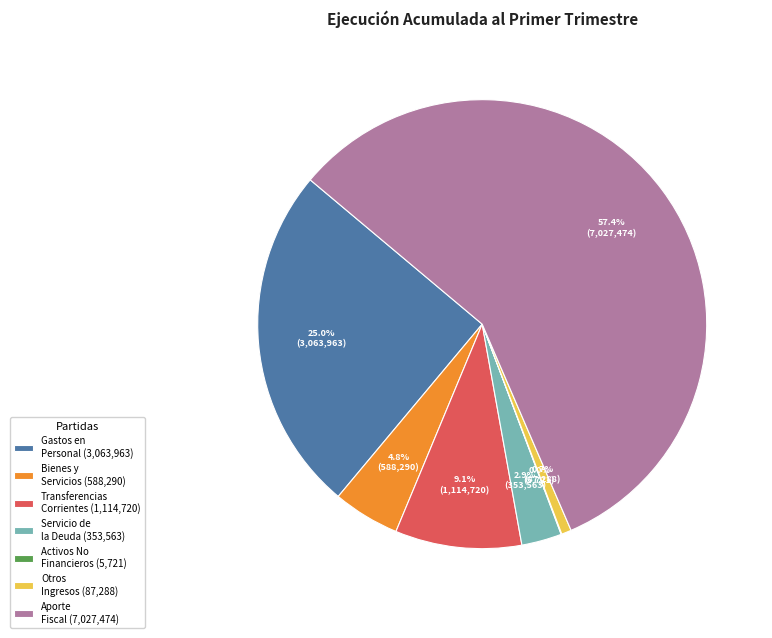

Which has a higher value, Aporte Fiscal (7,027,474) or Transferencias Corrientes (1,114,720)?

Aporte Fiscal (7,027,474)